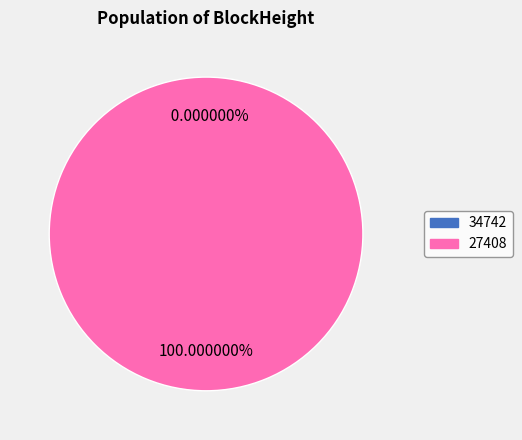

How many slices are in this pie chart?

2